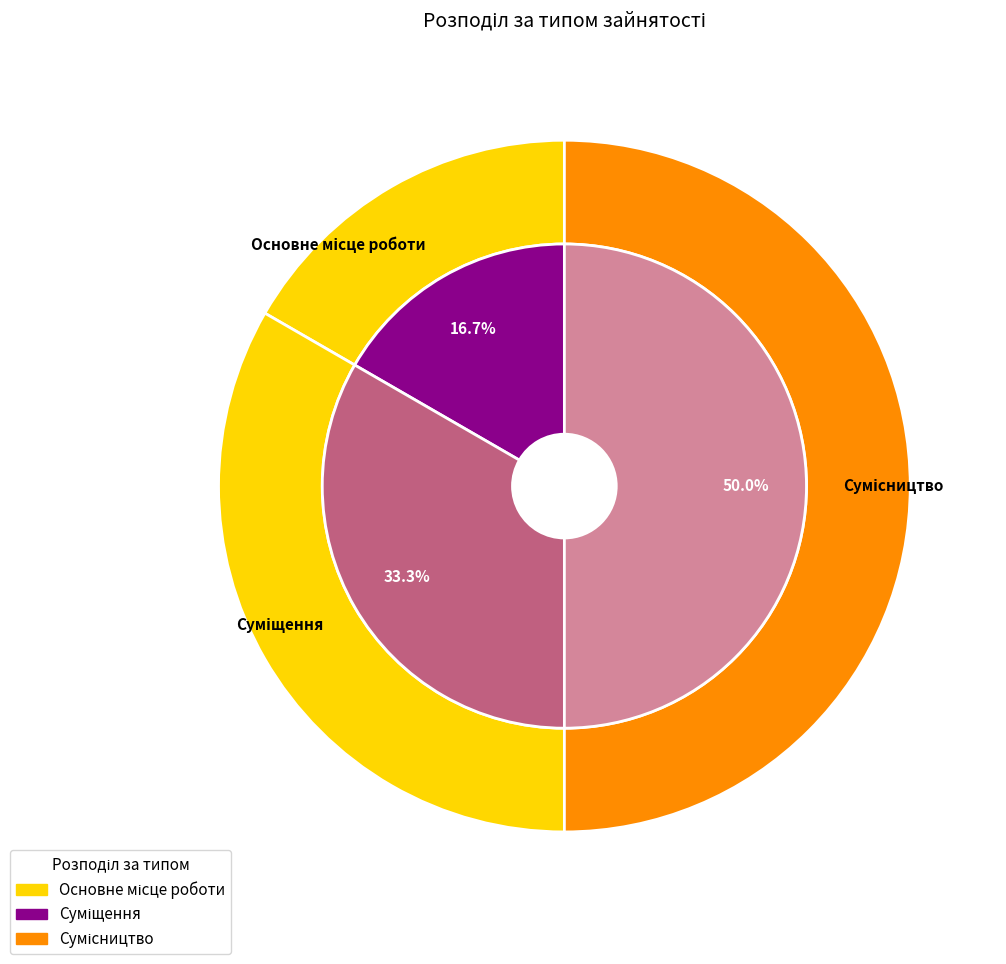

Does any single category account for the majority?

No